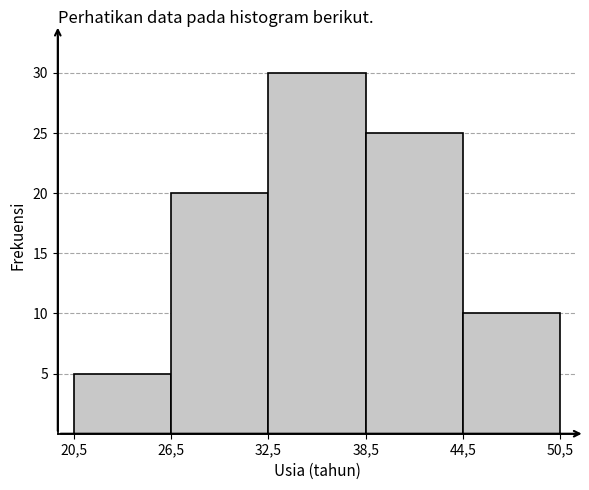

Reading left to right, what are all the values shown in this chart?

5	20	30	25	10